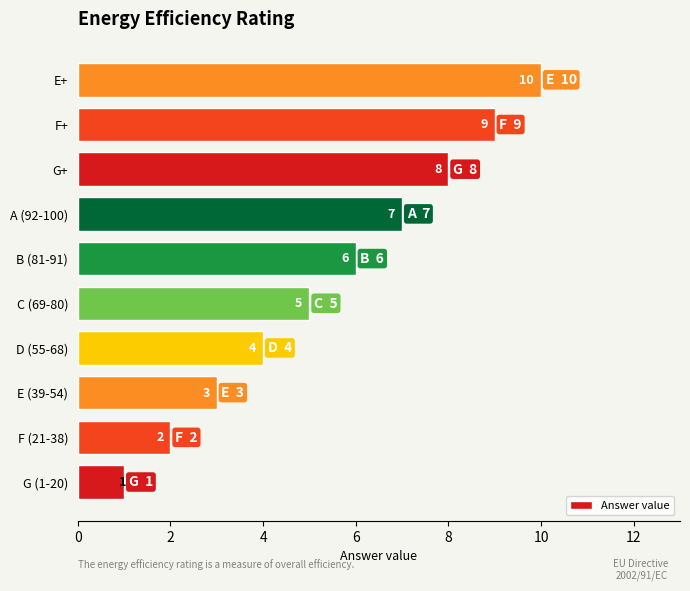

How many values are below 6?

5